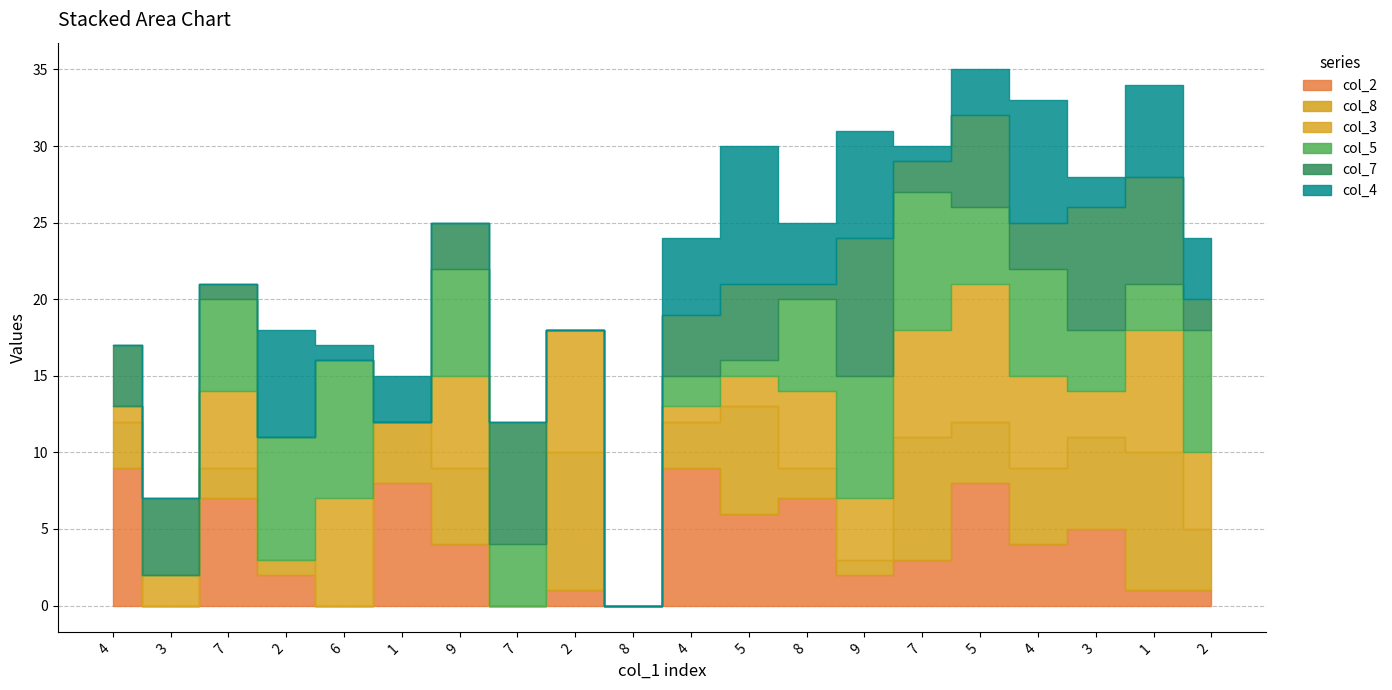

Reading left to right, extract all data points from this chart.

col_2: 9	0	7	2	0	8	4	0	1	0	9	6	7	2	3	8	4	5	1	1
col_8: 3	0	2	1	0	4	5	0	9	0	3	7	2	1	8	4	5	6	9	4
col_3: 1	2	5	0	7	0	6	0	8	0	1	2	5	4	7	9	6	3	8	5
col_5: 0	0	6	8	9	0	7	4	0	0	2	1	6	8	9	5	7	4	3	8
col_7: 4	5	1	0	0	0	3	8	0	0	4	5	1	9	2	6	3	8	7	2
col_4: 0	0	0	7	1	3	0	0	0	0	5	9	4	7	1	3	8	2	6	4